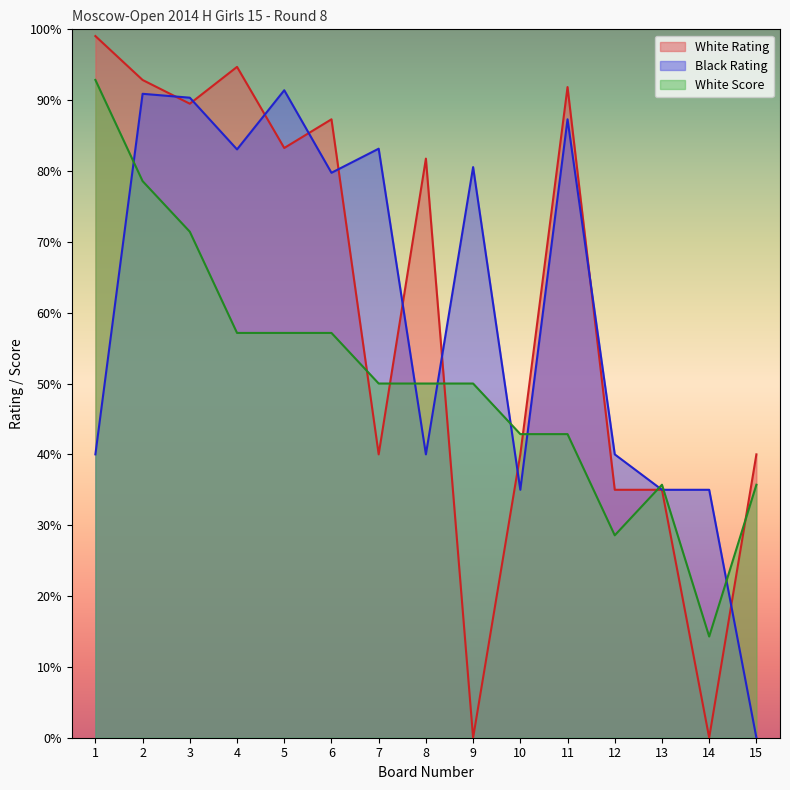

What is the average value of the Black Rating series?

60.8